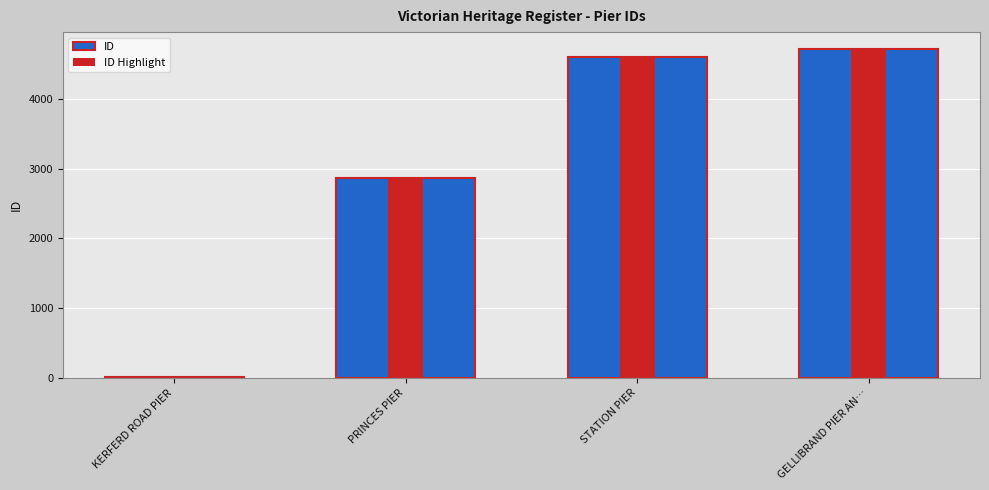

Which series has the largest range (max minus min)?

ID